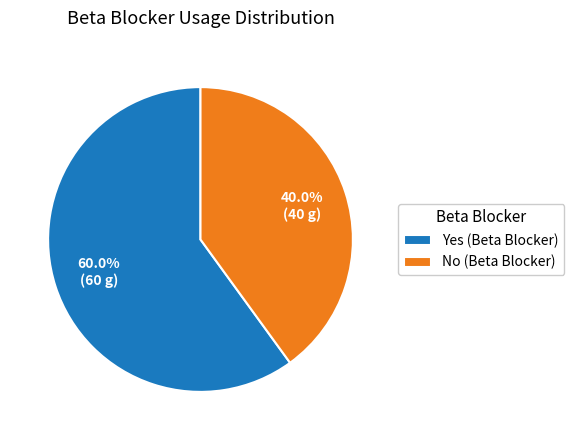

Which category has the biggest portion of the pie?

Yes (Beta Blocker)